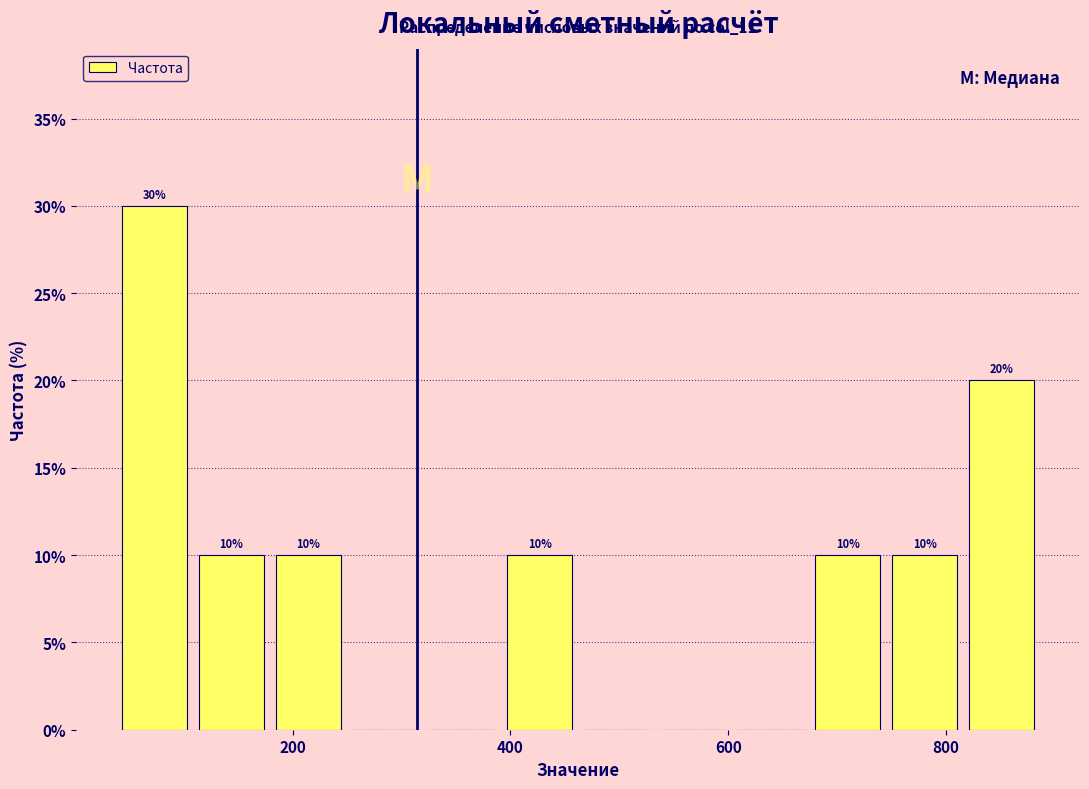

Around what value on the x-axis is the tallest bar? Give the approximate position of its centre, as read against the axis.

80